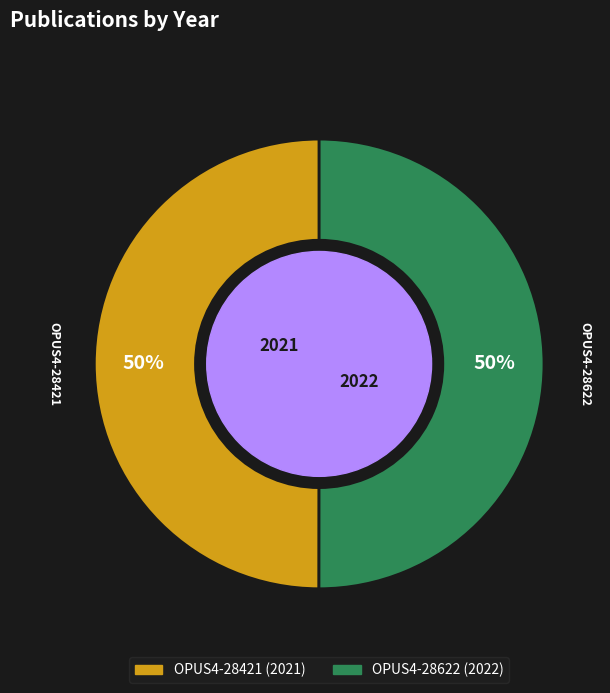

True or false: OPUS4-28421 accounts for 50% of the total.

True